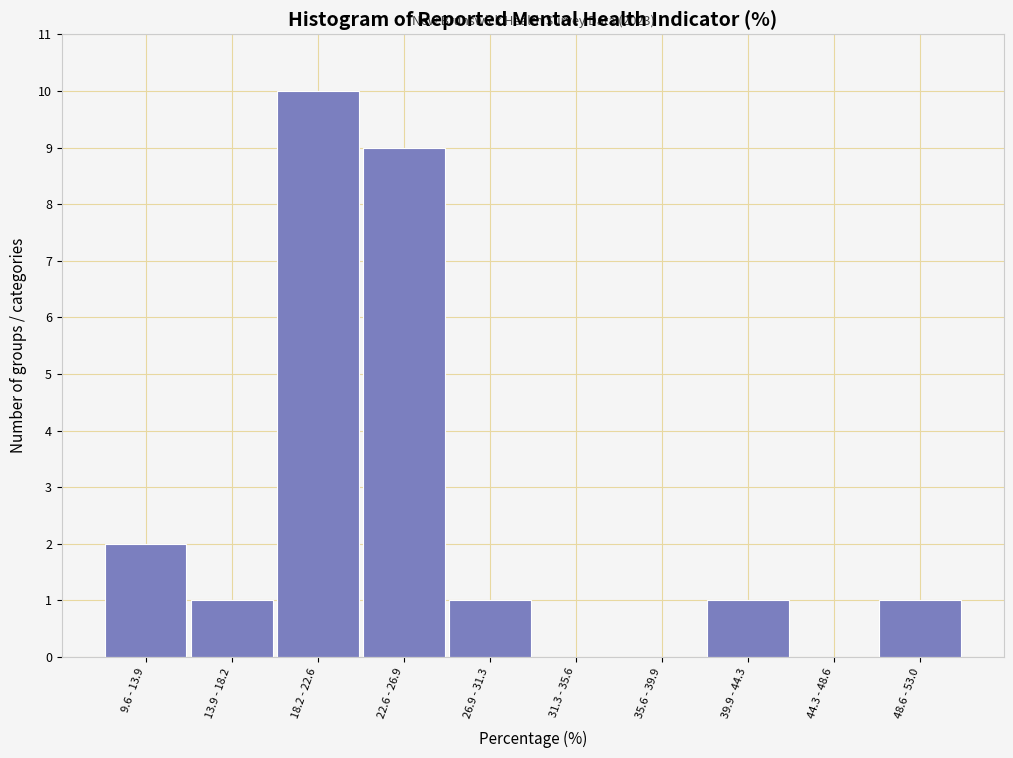

Reading left to right, transcribe all the data shown in this chart.

9.6 - 13.9=2	13.9 - 18.2=1	18.2 - 22.6=10	22.6 - 26.9=9	26.9 - 31.3=1	31.3 - 35.6=0	35.6 - 39.9=0	39.9 - 44.3=1	44.3 - 48.6=0	48.6 - 53.0=1